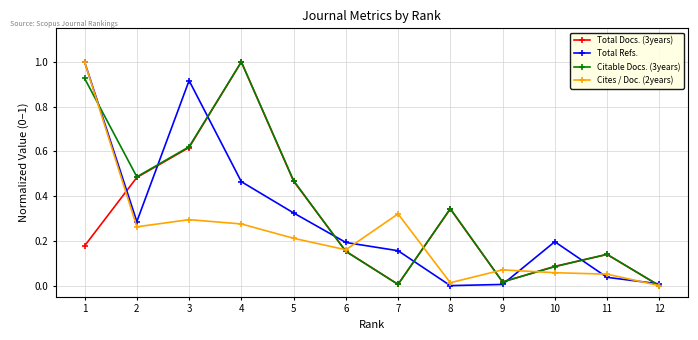

Between 6 and 9, which series saw the biggest shift?

Total Refs.